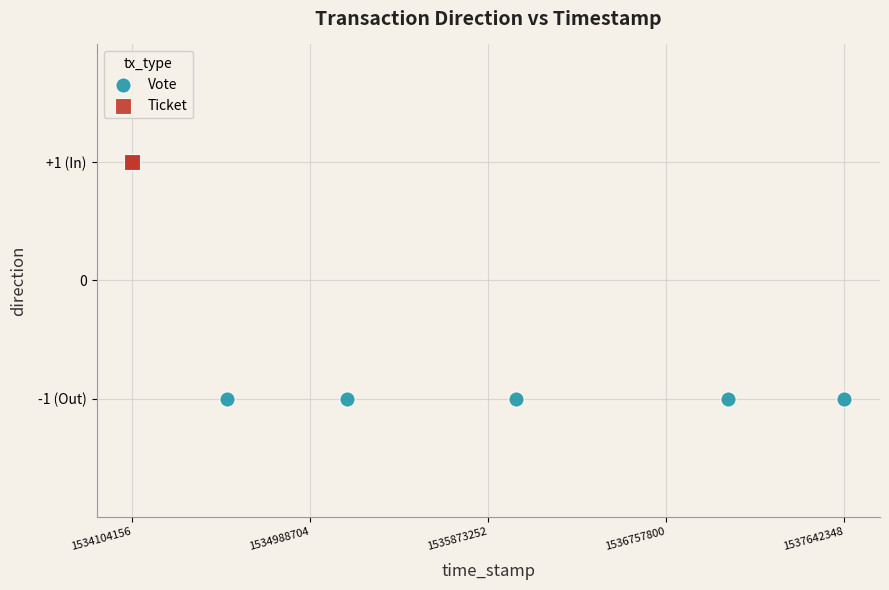

Which series reaches the maximum Y coordinate?

Ticket